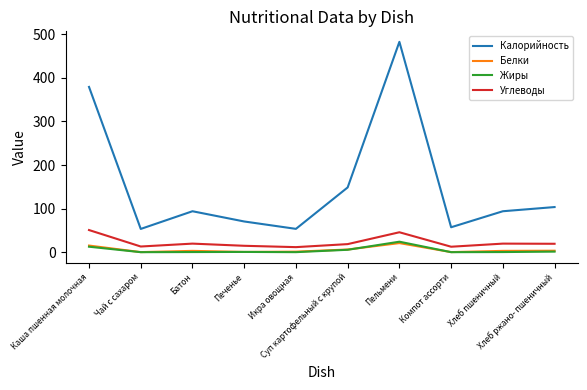

In Углеводы, how many points are higher than both neighbors (excluding endpoints)?

3